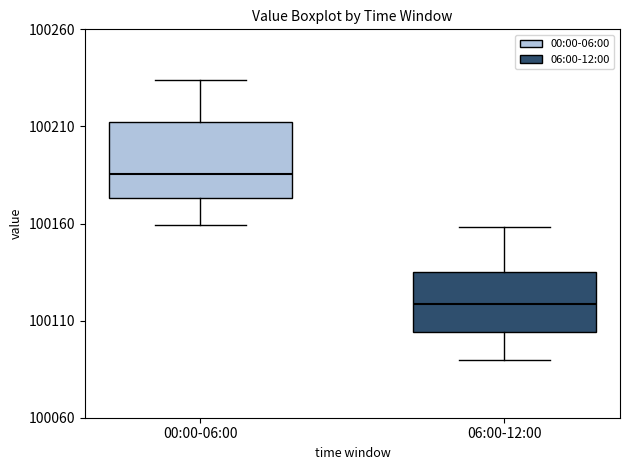

Which box is the tallest, from its lower edge to its upper edge?

00:00-06:00